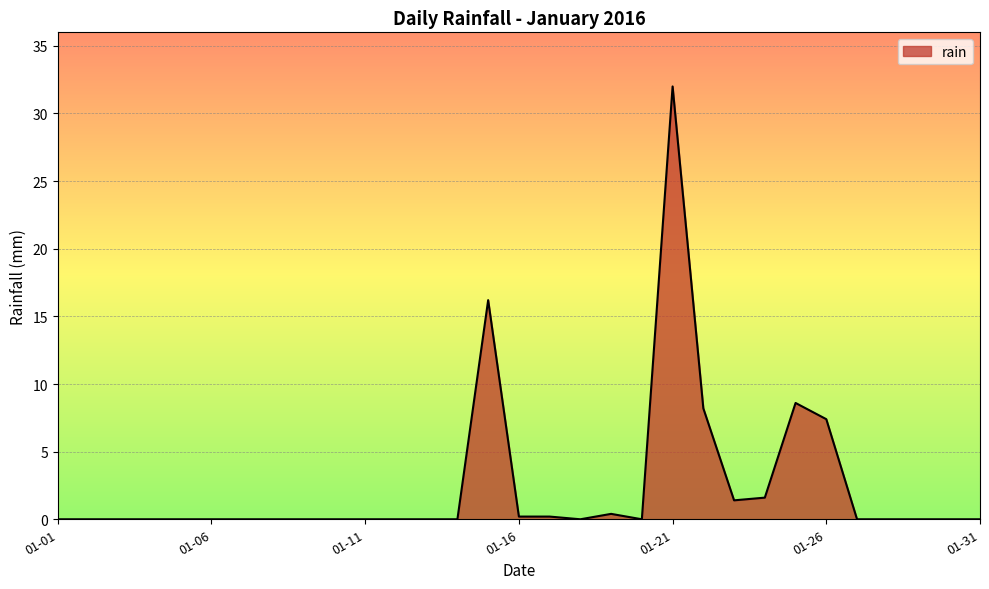

What is the greatest value displayed?

32.0